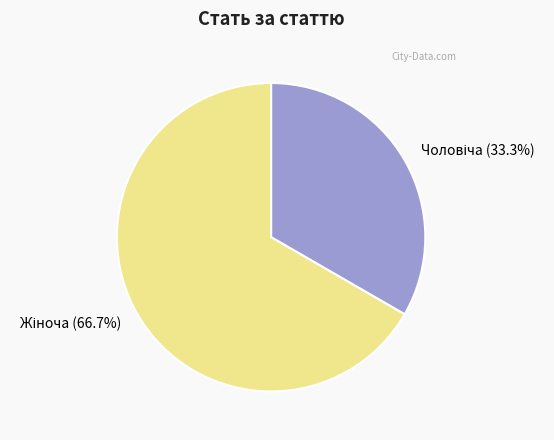

Count the number of slices in the pie.

2